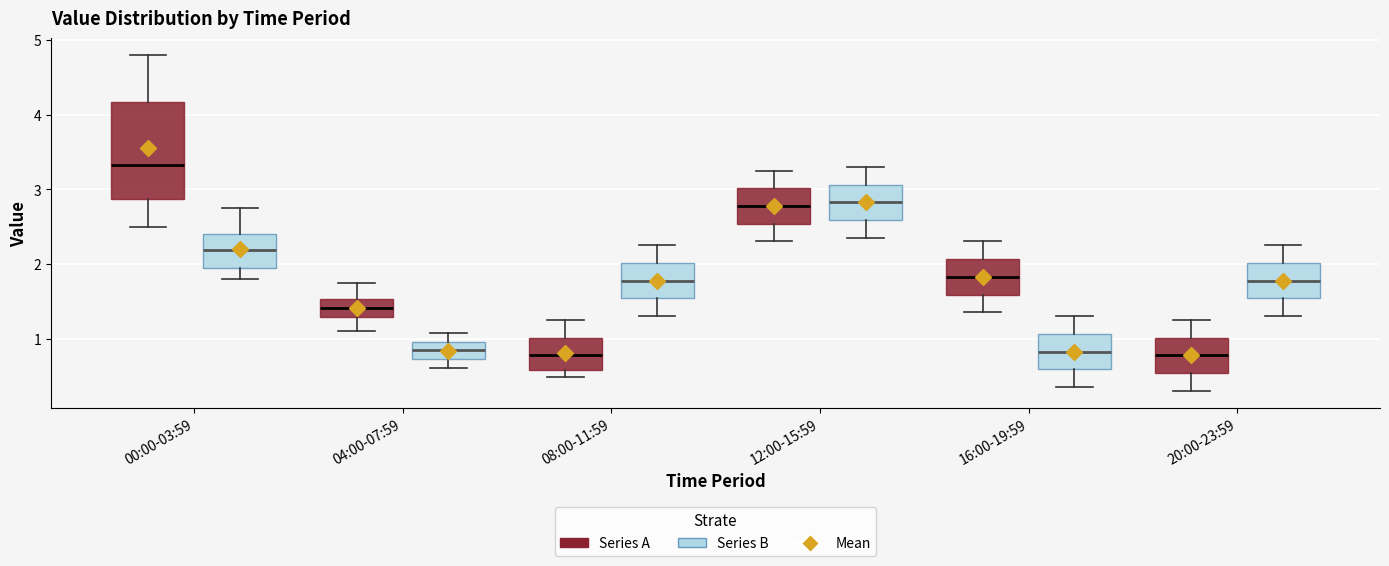

Which box's median line is the highest?

00:00-03:59 (Series A)